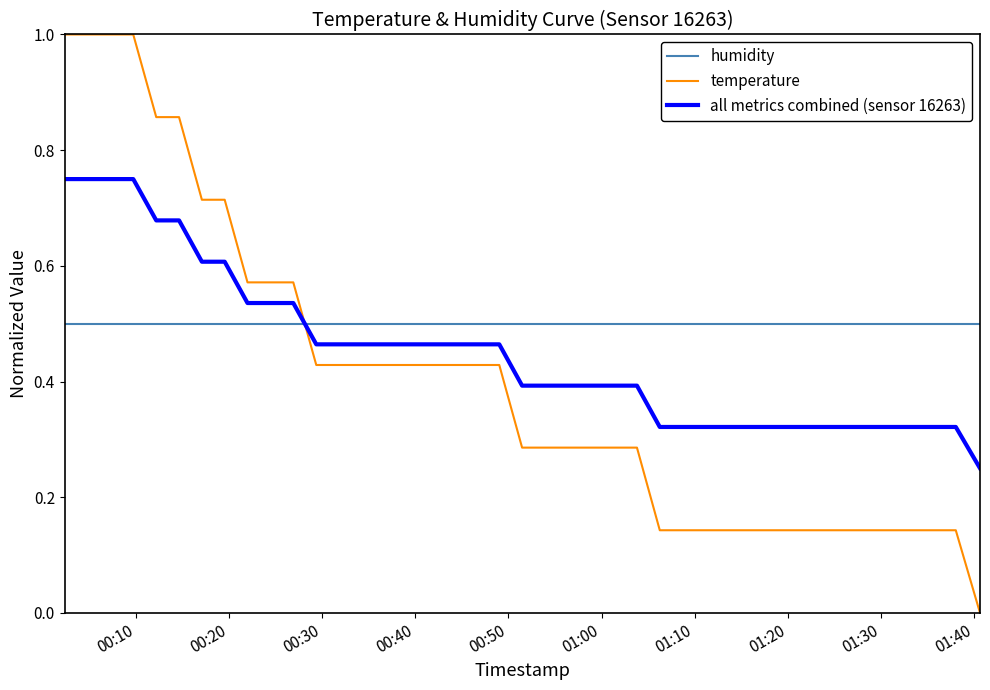

What is the sum of all humidity values?

20.0